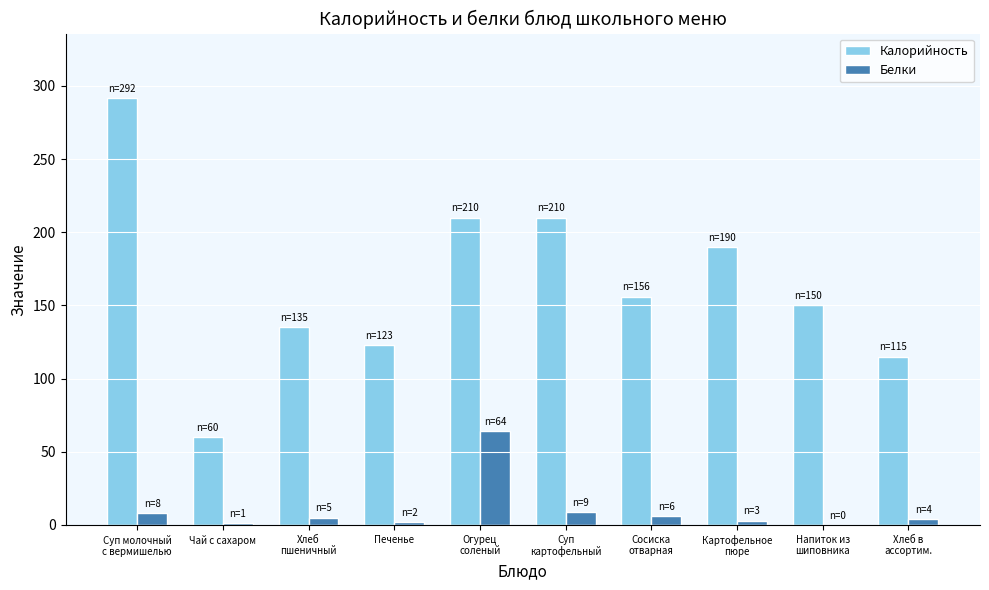

Which series has the largest total across all categories?

Калорийность